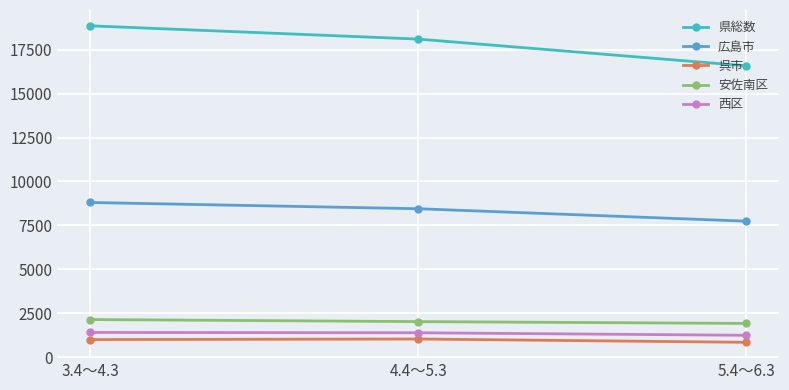

True or false: 県総数 has a value of 18850 at 3.4～4.3.

True